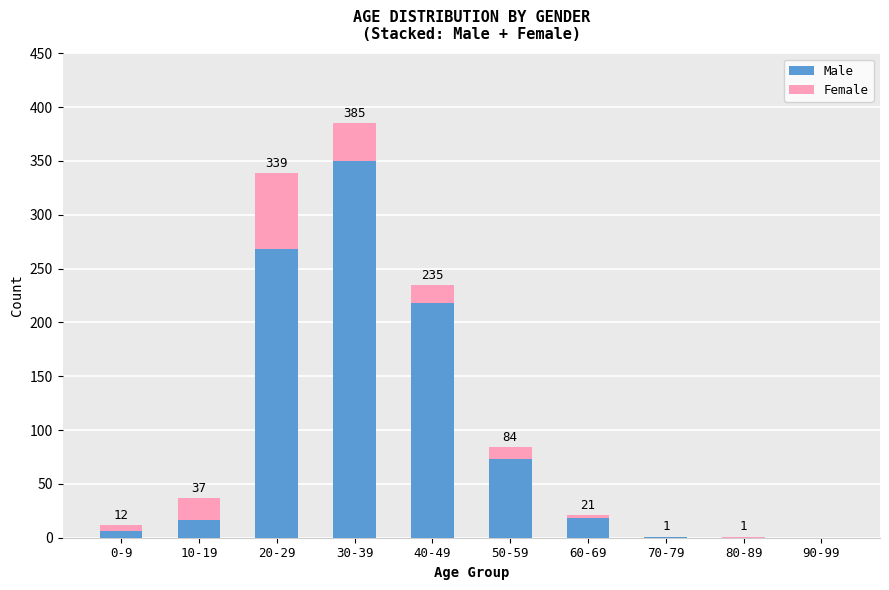

How many categories are shown in the chart?

10